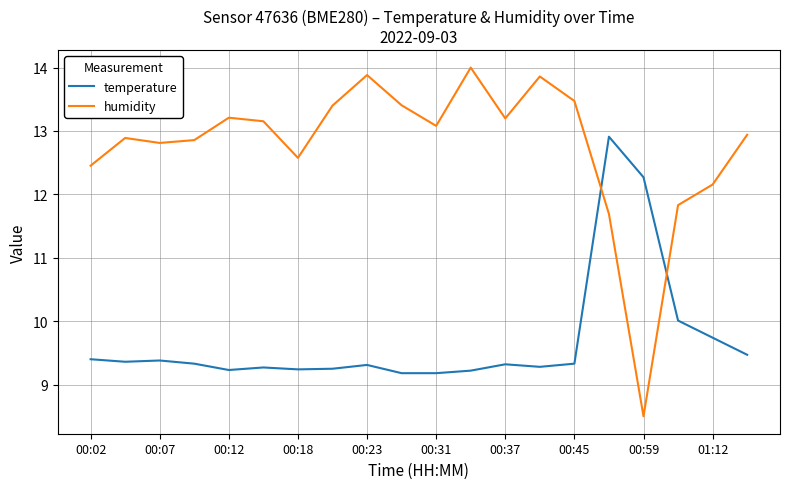

What are all the series names shown in the legend?

temperature, humidity